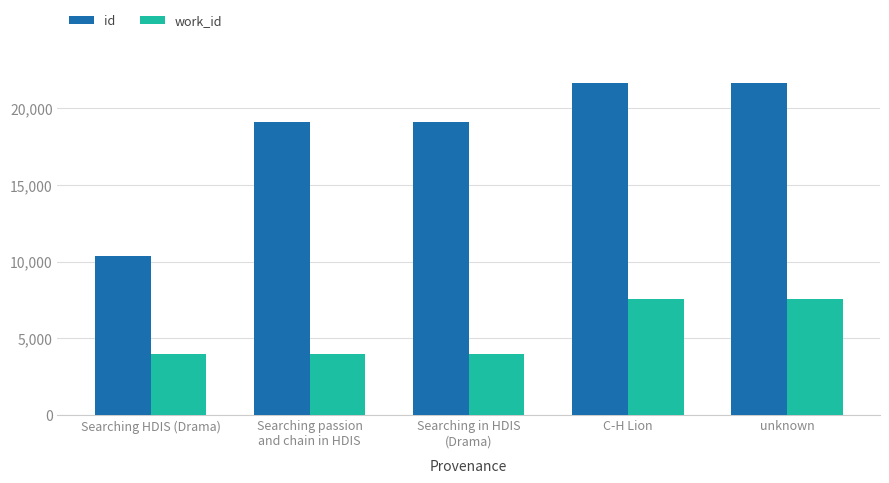

What is the smallest value displayed?

3989